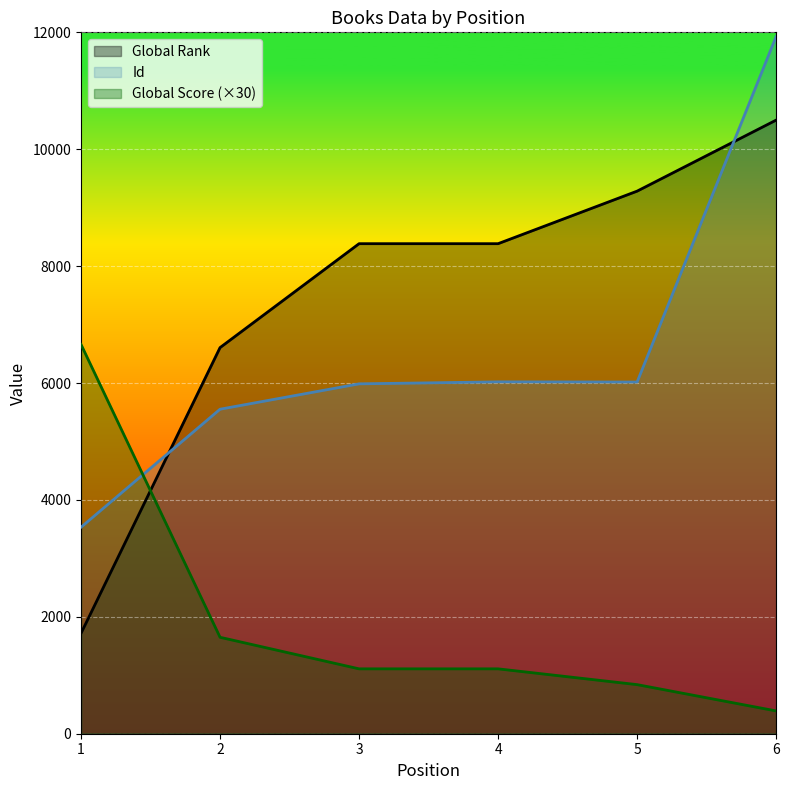

At which category does Id reach its first local peak?

4